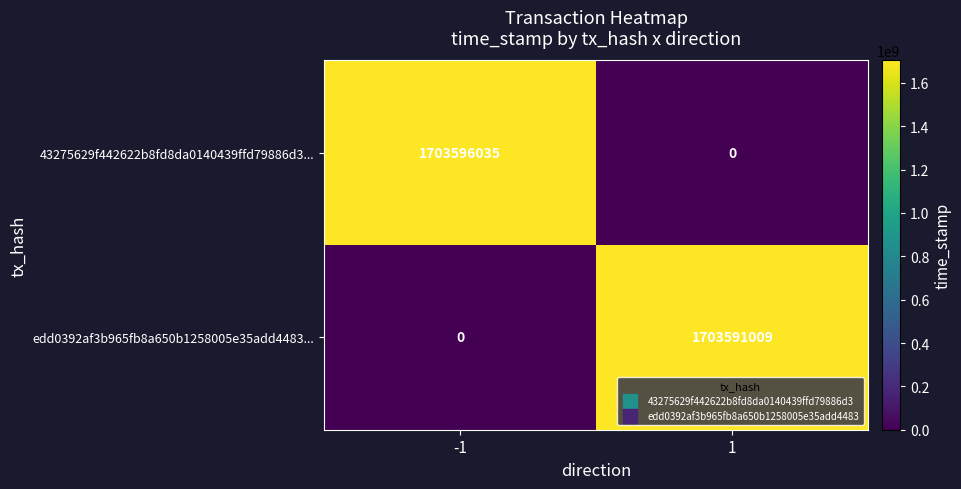

The value of 43275629f442622b8fd8da0140439ffd79886d3... at -1 is 1703596035. True or false?

True